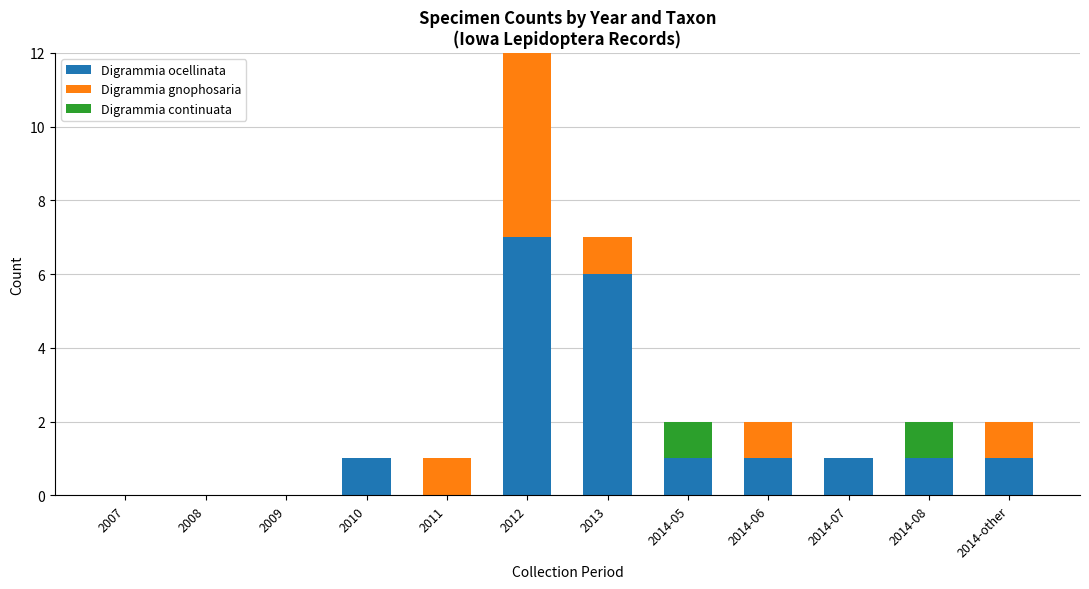

Are the bars horizontal?

No